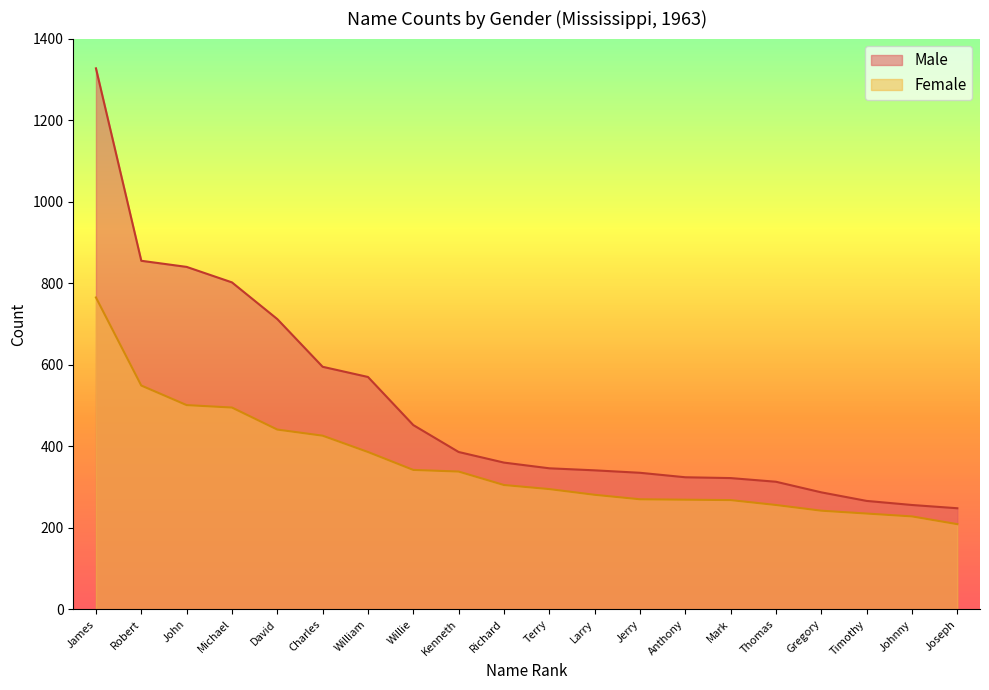

How many values in the Male series exceed 360?

9